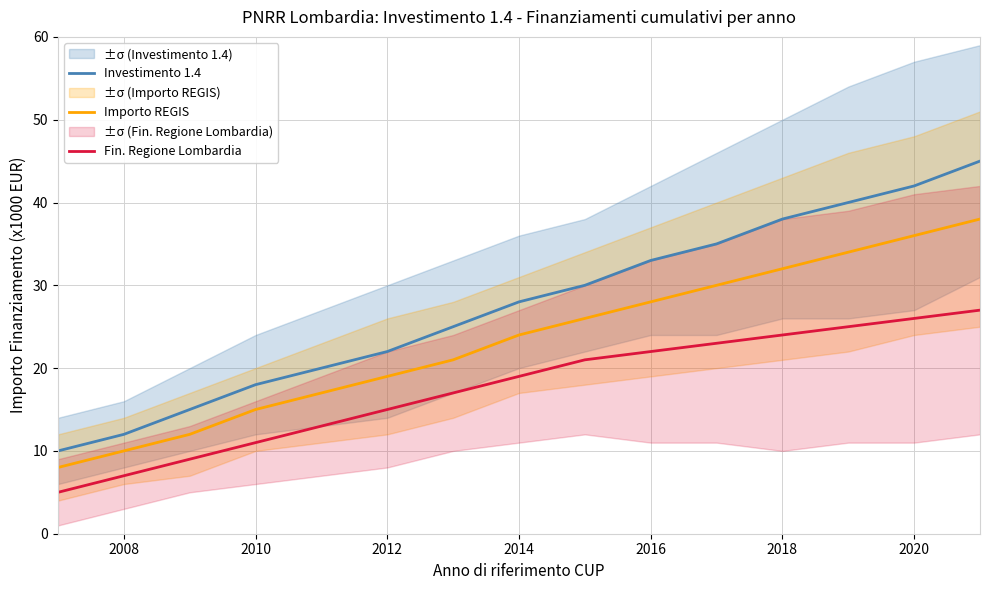

Reading right to left, list all the values displayed in this chart.

Investimento 1.4: 45	42	40	38	35	33	30	28	25	22	20	18	15	12	10
Importo REGIS: 38	36	34	32	30	28	26	24	21	19	17	15	12	10	8
Fin. Regione Lombardia: 27	26	25	24	23	22	21	19	17	15	13	11	9	7	5